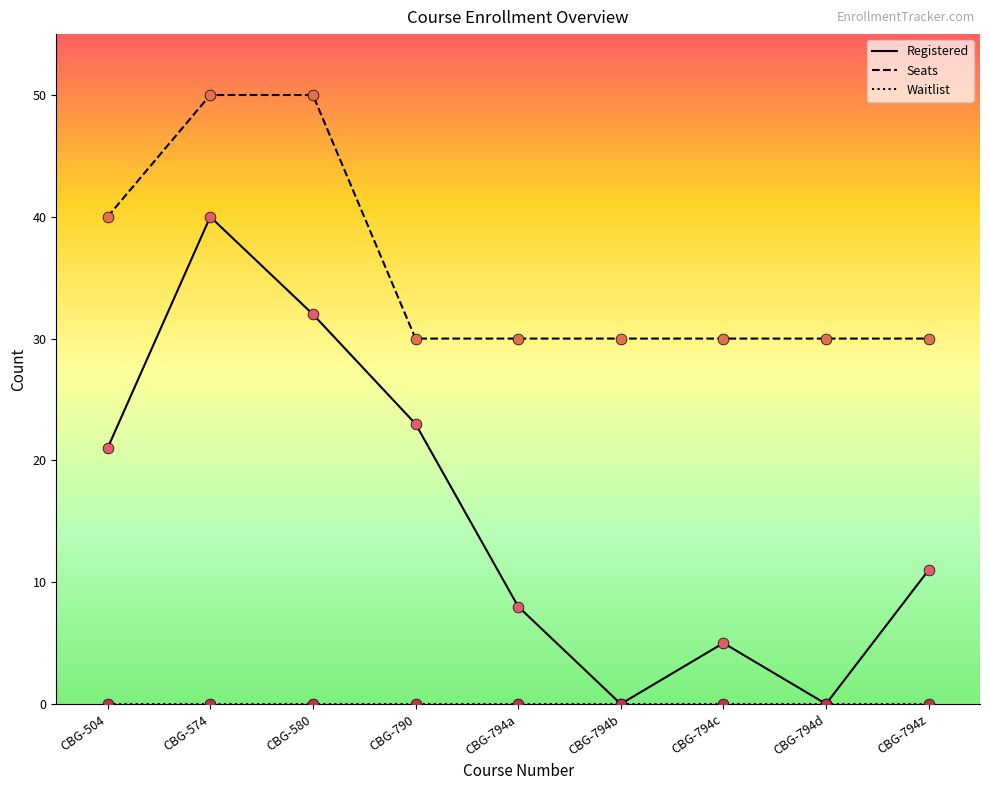

At which category is the sum across all series the highest?

CBG-574